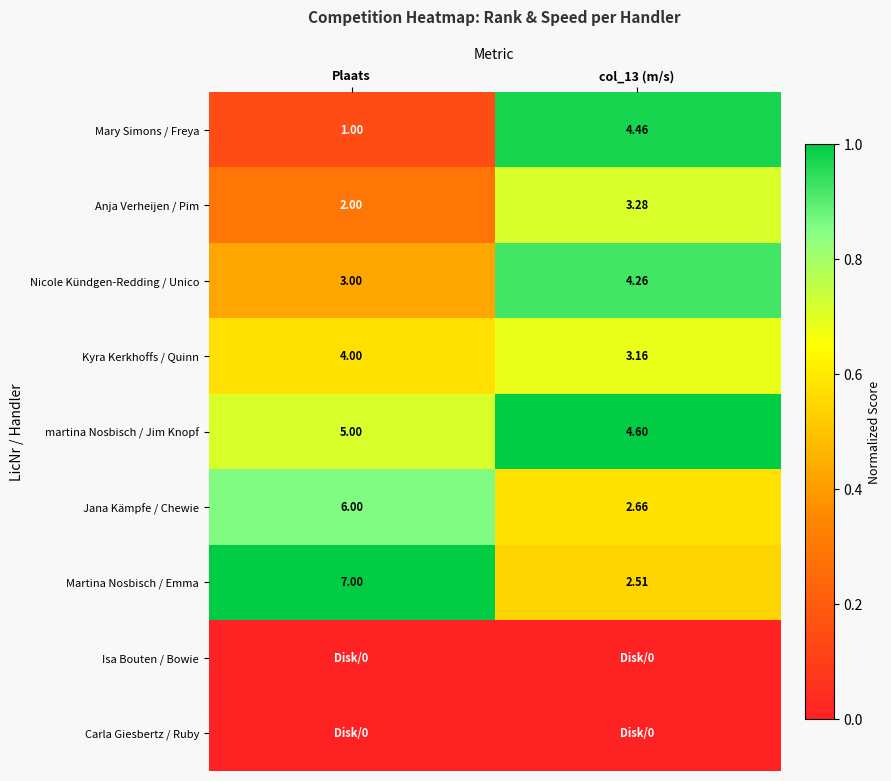

How many values in the Nicole Kündgen-Redding / Unico series are below 4?

1